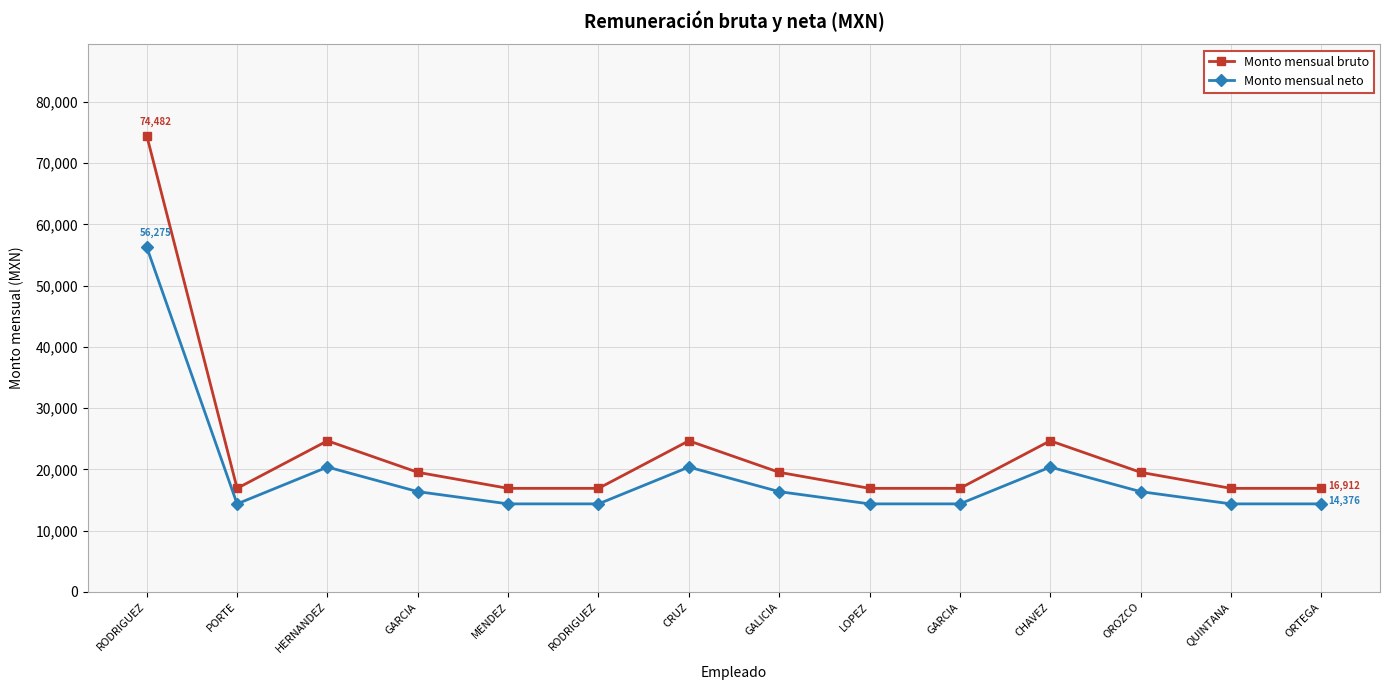

How many data points does each series have?

14